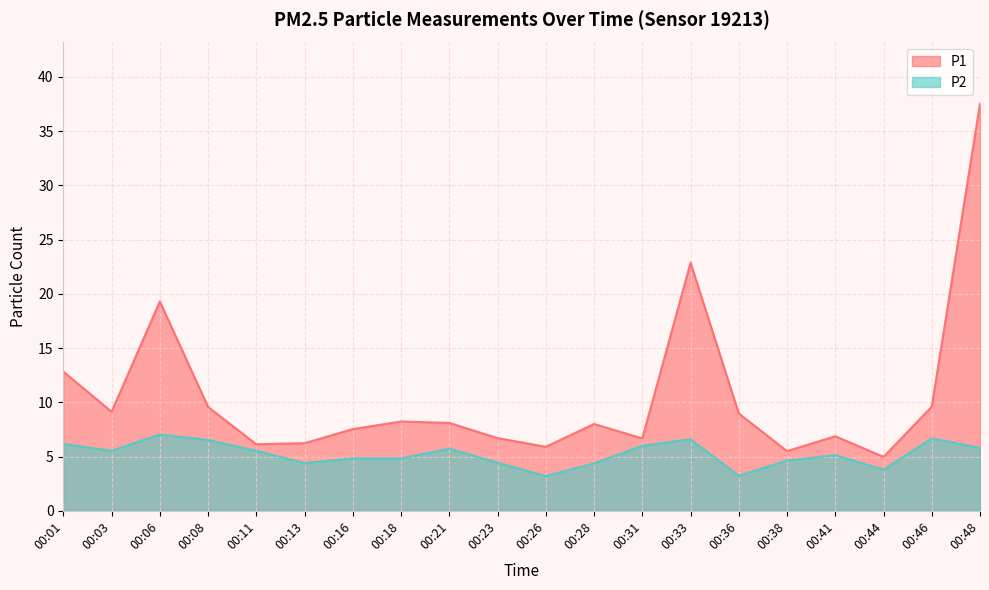

Reading left to right, list all the values displayed in this chart.

P1: 00:01=12.8	00:03=9.1	00:06=19.3	00:08=9.6	00:11=6.1	00:13=6.2	00:16=7.5	00:18=8.2	00:21=8.1	00:23=6.7	00:26=5.9	00:28=8.0	00:31=6.7	00:33=22.9	00:36=9.0	00:38=5.5	00:41=6.9	00:44=5.0	00:46=9.6	00:48=37.5
P2: 00:01=6.2	00:03=5.5	00:06=7.0	00:08=6.5	00:11=5.5	00:13=4.4	00:16=4.8	00:18=4.8	00:21=5.7	00:23=4.4	00:26=3.2	00:28=4.4	00:31=6.0	00:33=6.6	00:36=3.2	00:38=4.6	00:41=5.1	00:44=3.8	00:46=6.7	00:48=5.8